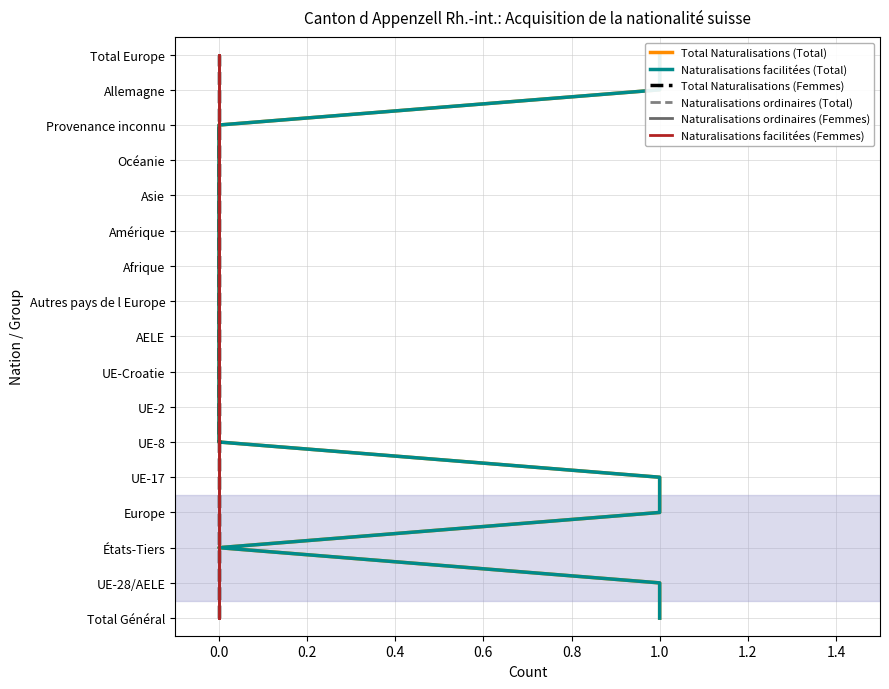

At which category is the sum across all series the highest?

16